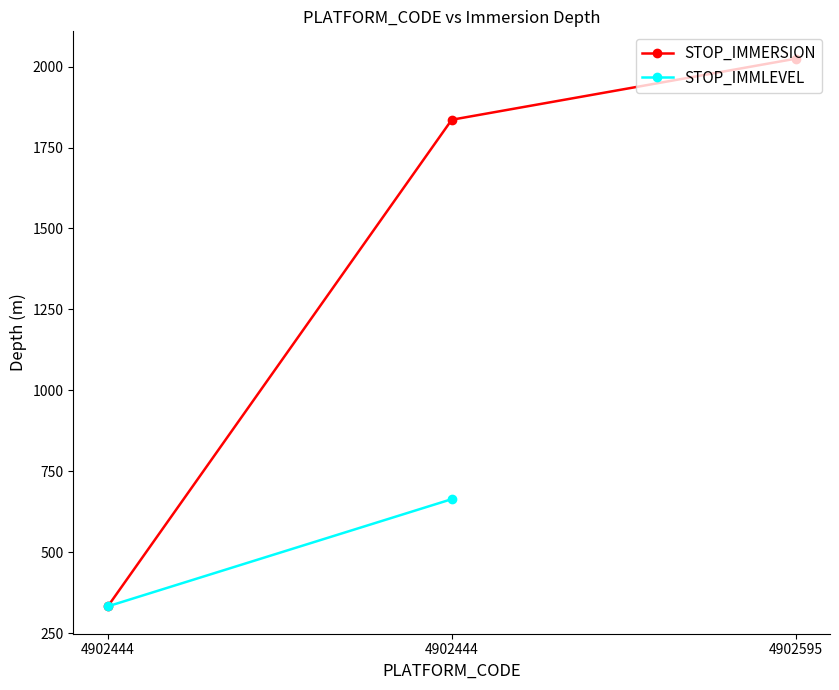

What is the difference between the values at 4902595 and 4902444?

188.5